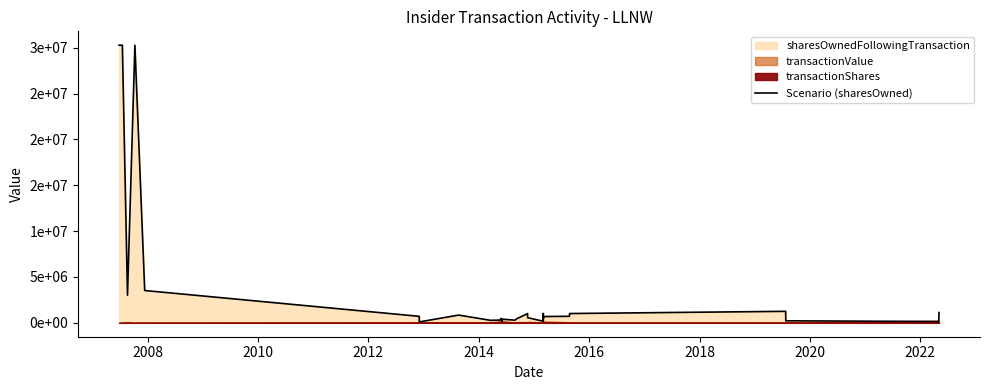

How many lines are shown in the chart?

1